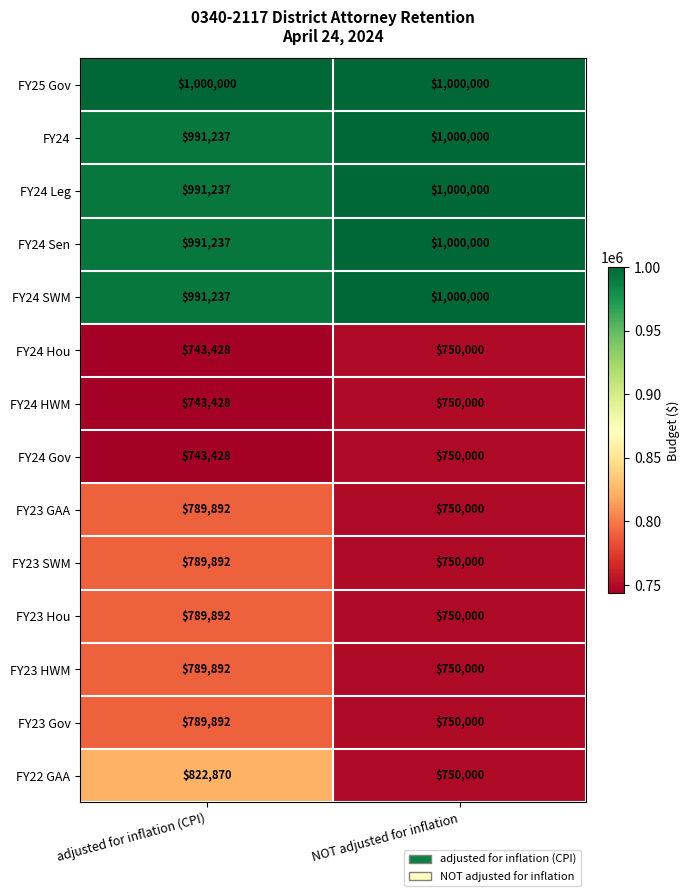

Rank the categories by FY24 value from highest to lowest.

NOT adjusted for inflation, adjusted for inflation (CPI)